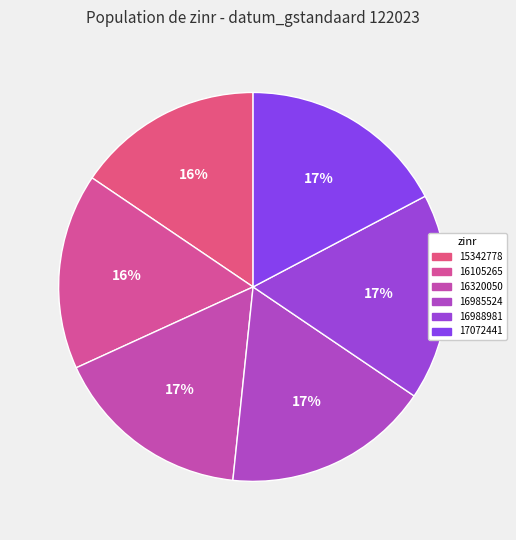

To the nearest percent, what percentage of the pie is 17072441?

17%